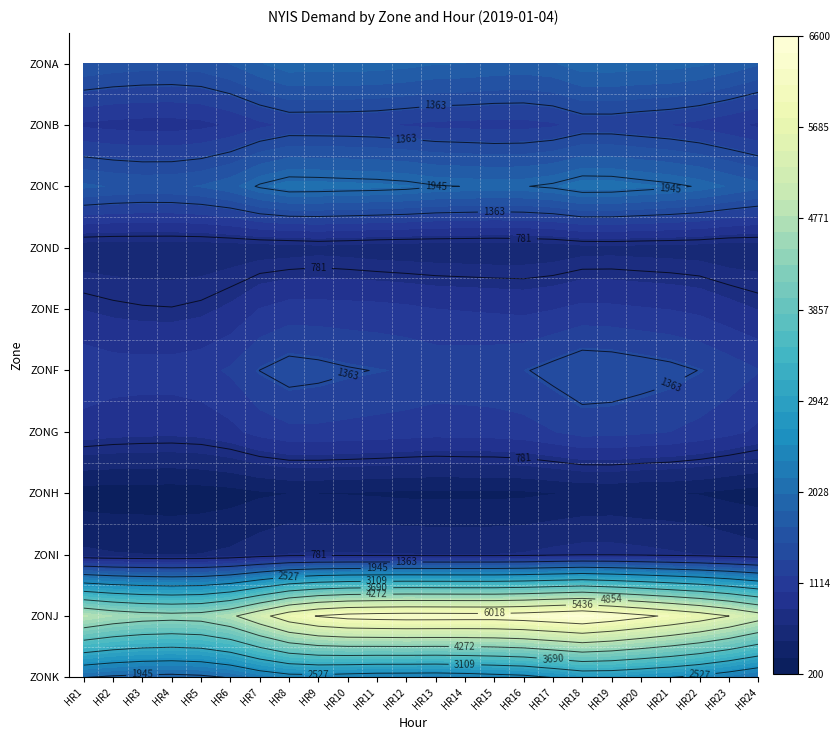

Which series changed the most between HR1 and HR11?

ZONJ